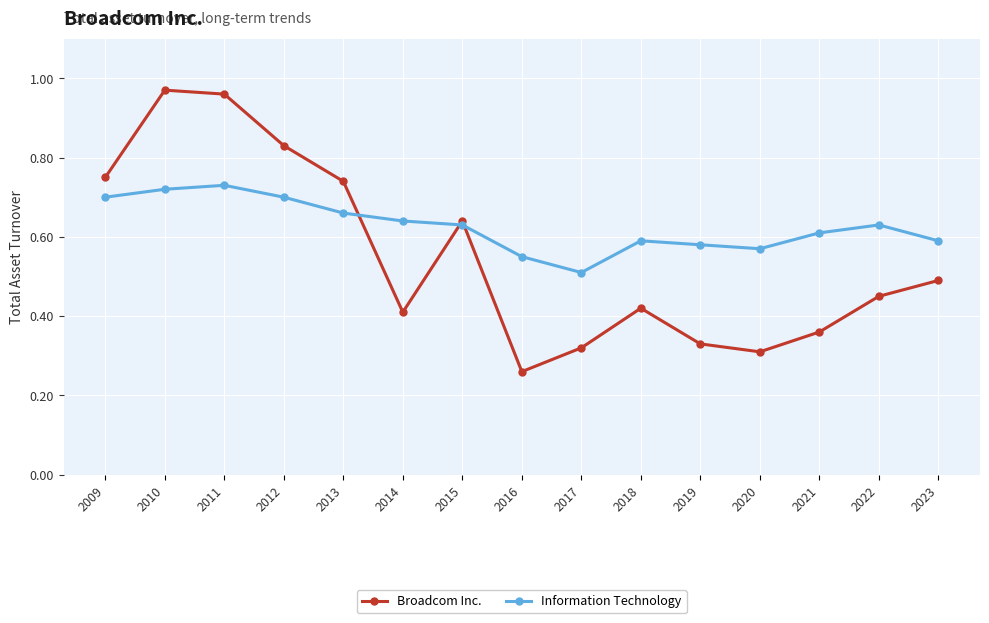

Which series has the largest total across all categories?

Information Technology